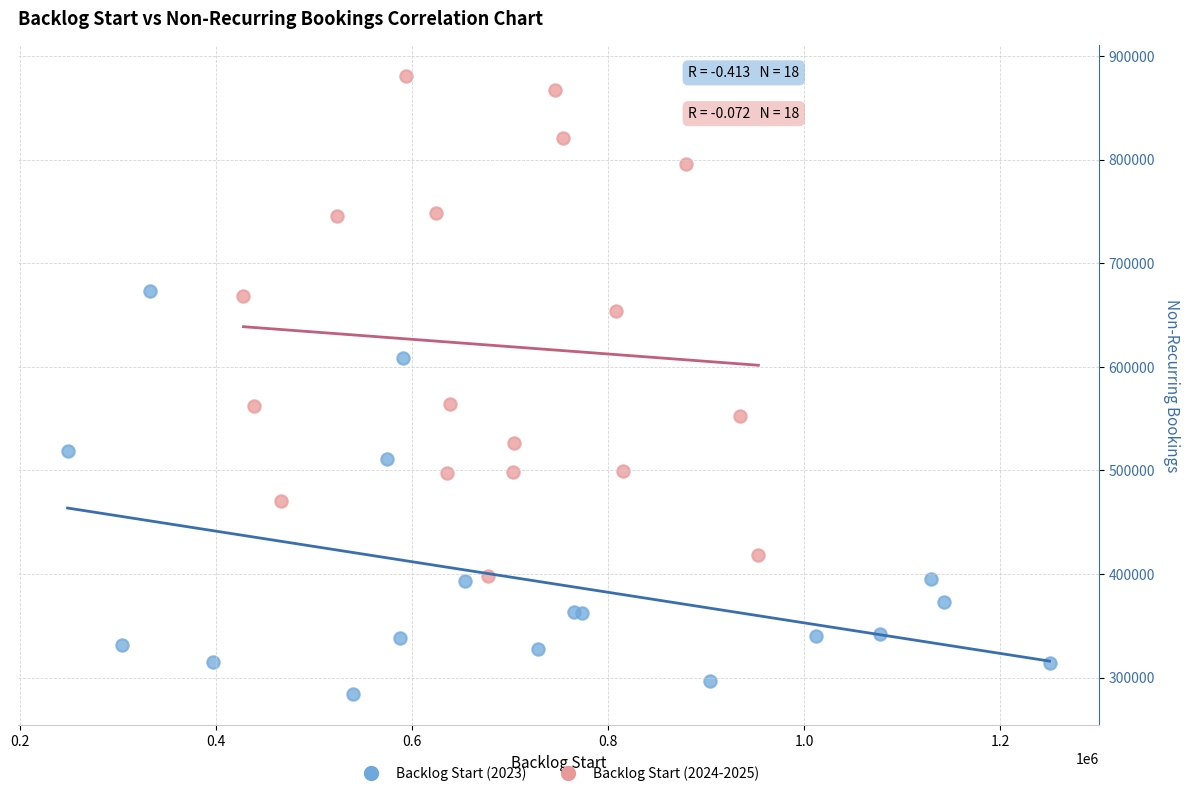

What are all the series names shown in the legend?

Backlog Start (2023), Backlog Start (2024-2025)